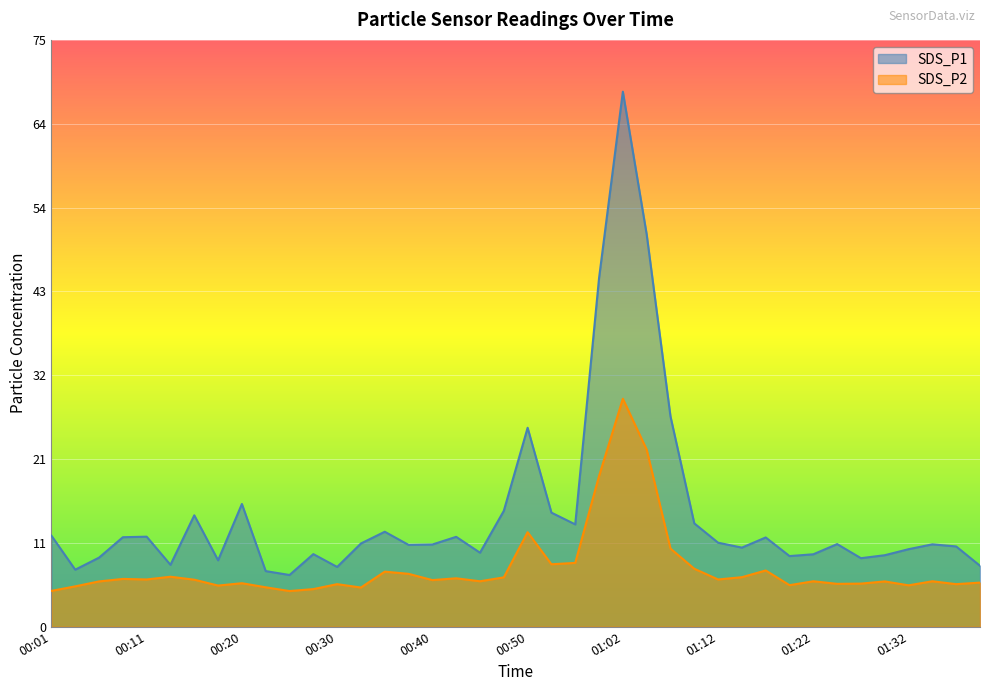

What is the value of the SDS_P1 point at the 38th from the left?

10.5